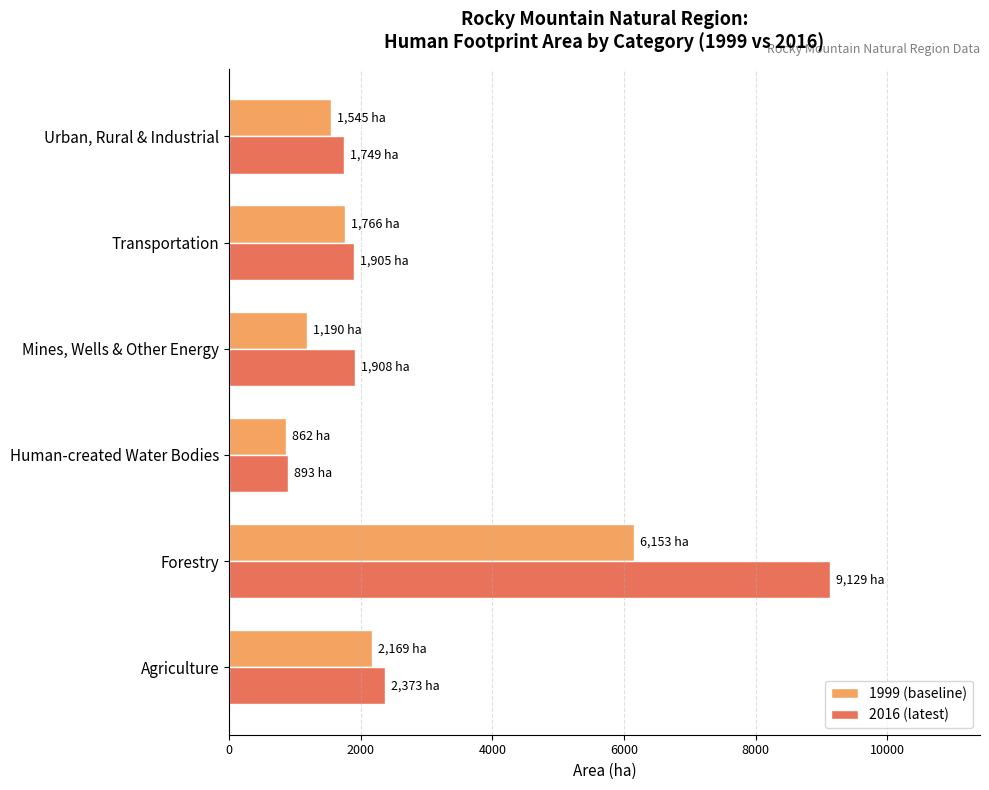

The 1999 (baseline) series shows 1189.7 at Mines, Wells & Other Energy. True or false?

True